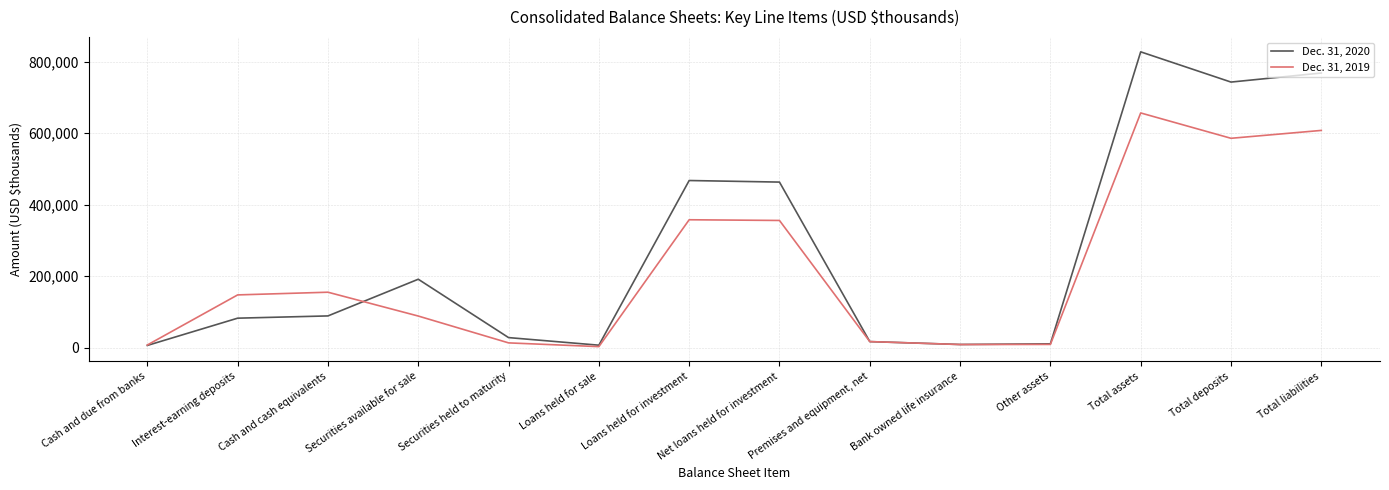

What is the average value of the Dec. 31, 2020 series?

265119